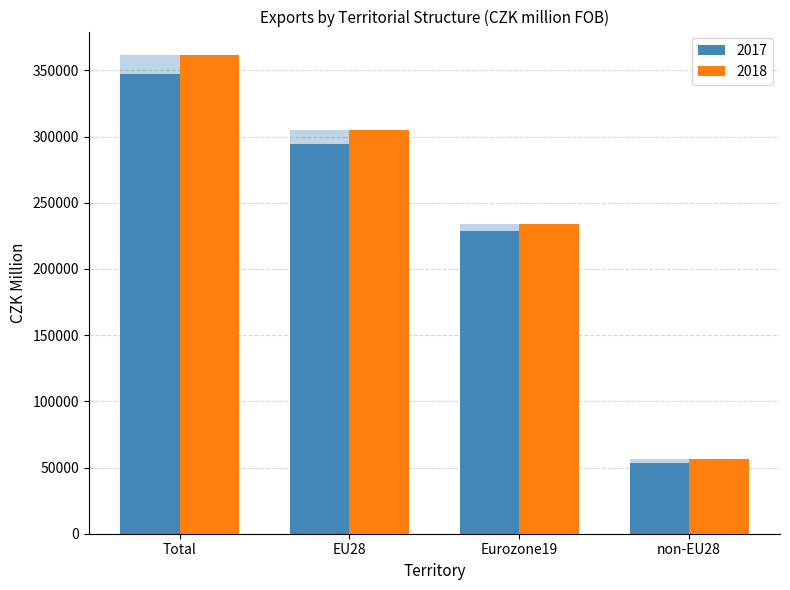

Are the bars horizontal?

No